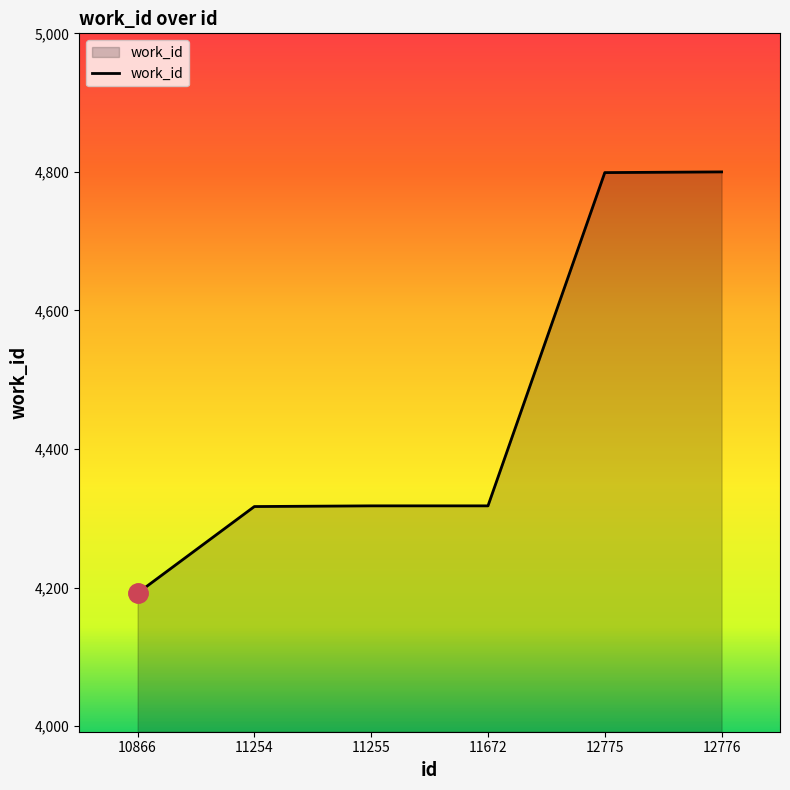

What is the minimum value shown in the chart?

4192